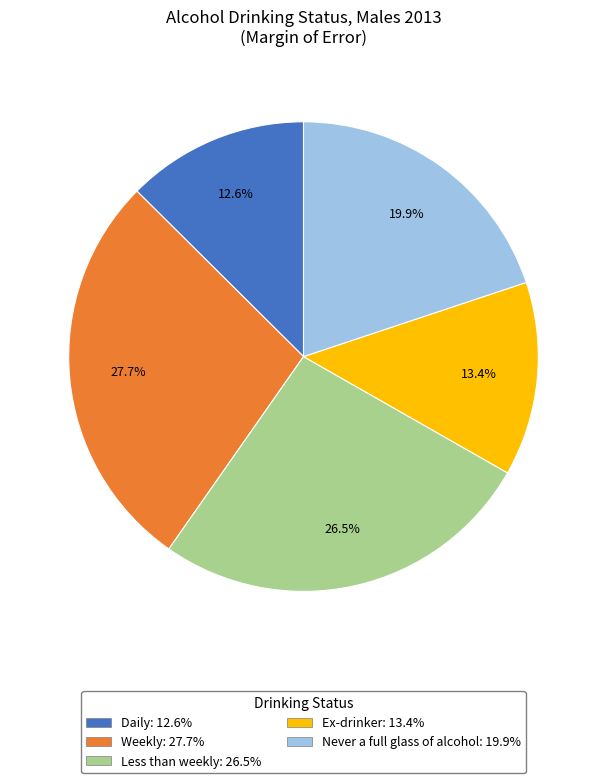

What is the smallest slice in the pie chart?

Daily